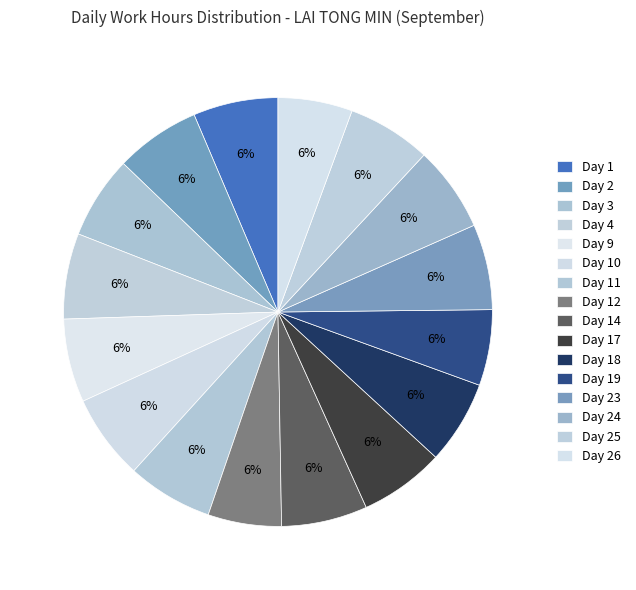

How many slices are in this pie chart?

16